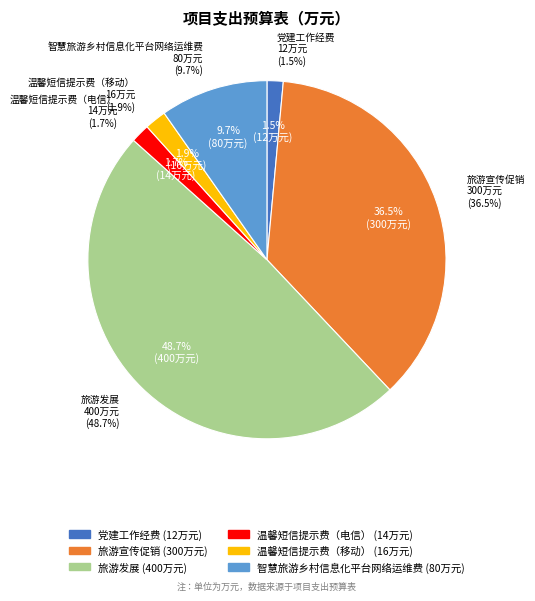

Which slice is the largest?

旅游发展